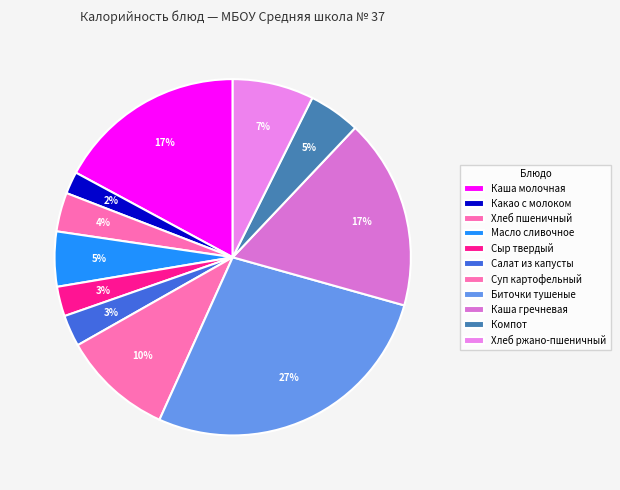

To the nearest percent, what is the difference between the Сыр твердый and Какао с молоком slice percentages?

1%